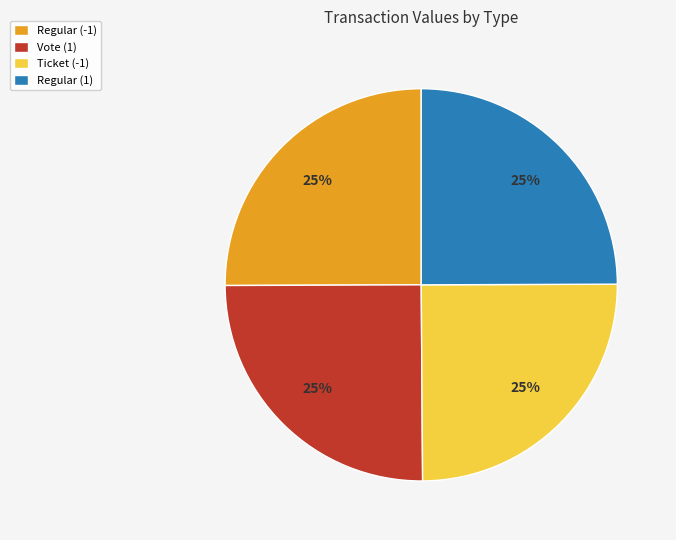

Approximately how many times larger is the value at Regular (1) compared to Vote (1)?

1.0